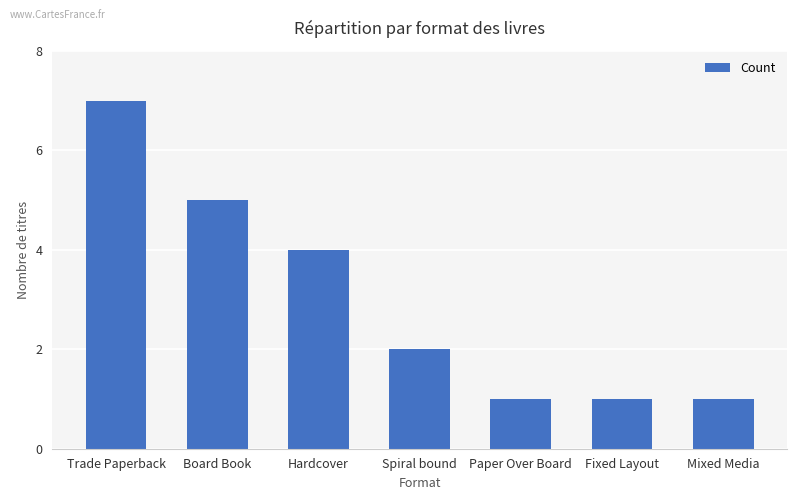

What is the smallest value displayed?

1